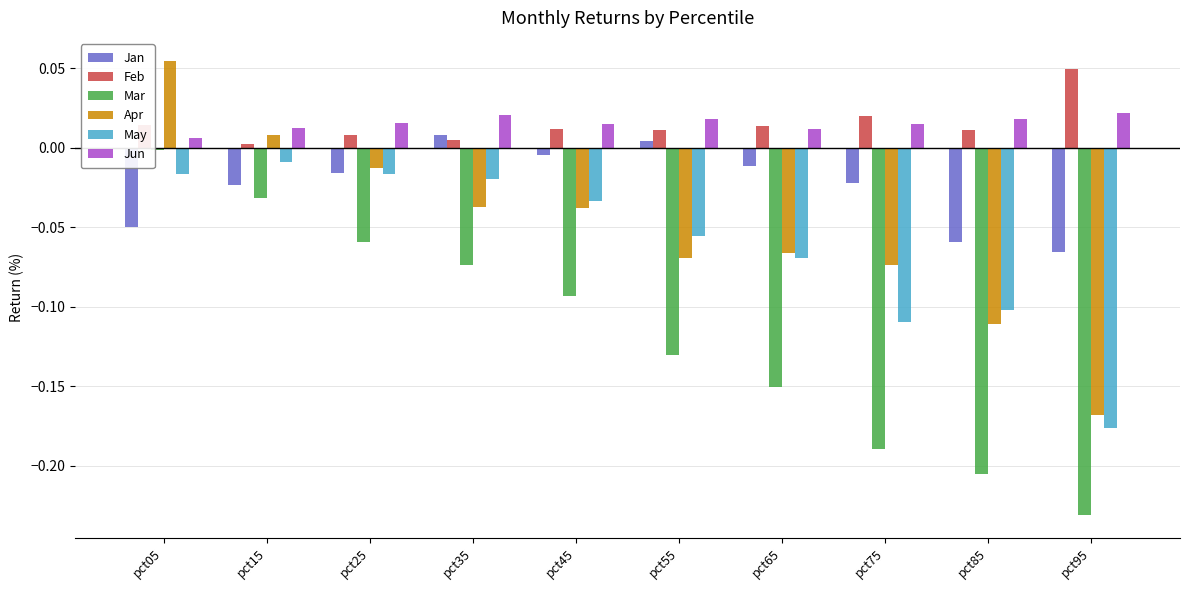

True or false: Apr has a value of -0.1 at pct85.

True